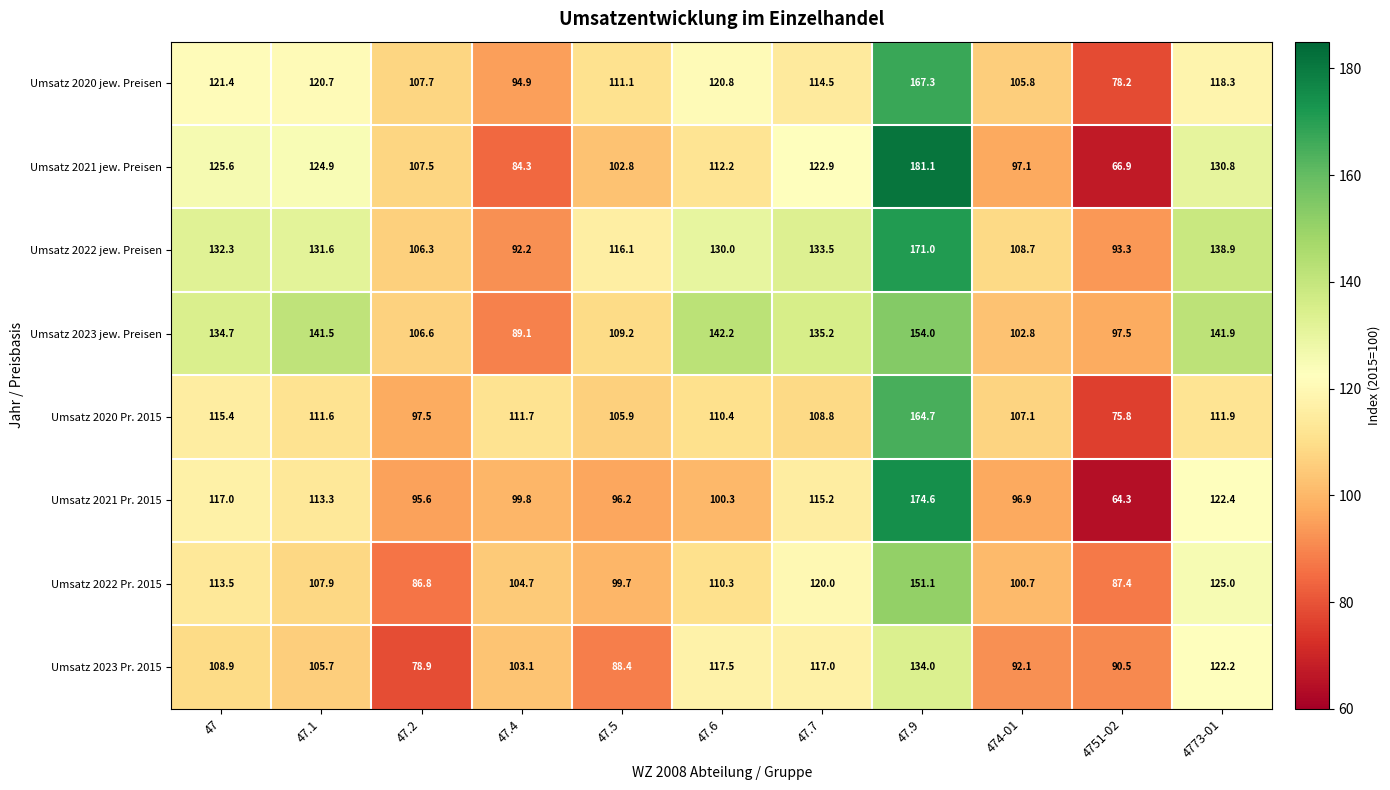

The value of Umsatz 2021 Pr. 2015 at 47 is 117.0. True or false?

True